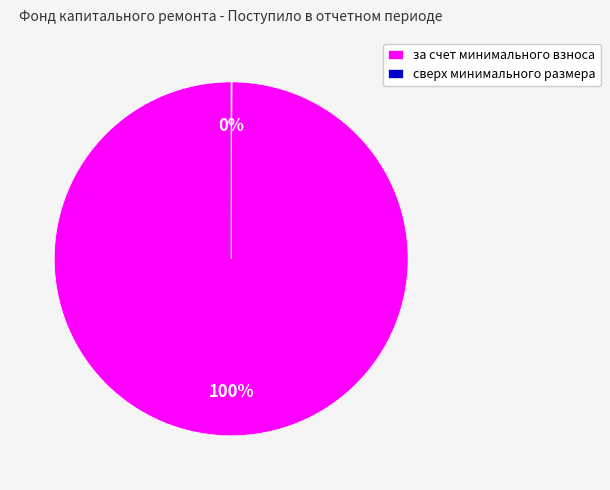

To the nearest percent, what percentage of the pie is за счет минимального взноса?

100%